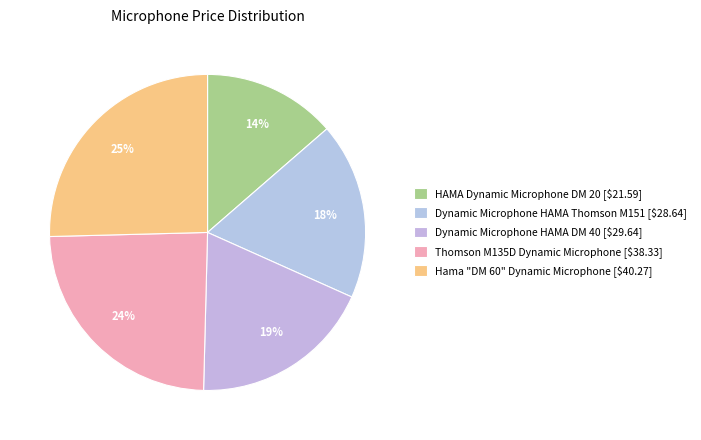

Is there a majority slice in this chart?

No